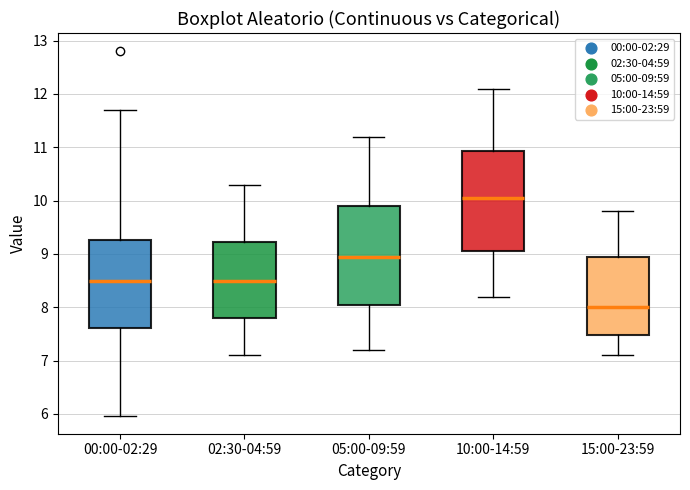

Reading left to right, read every box against the y-axis: the position of its median line, the range the box covers, and the ends of its whiskers. The values are not printed on the chart, so give them approximately, as read against the axis.

00:00-02:29: median 8.5, box 7.6 to 9.3, whiskers 6.0 to 11.7
02:30-04:59: median 8.5, box 7.8 to 9.2, whiskers 7.1 to 10.3
05:00-09:59: median 9.0, box 8.1 to 9.9, whiskers 7.2 to 11.2
10:00-14:59: median 10.1, box 9.1 to 10.9, whiskers 8.2 to 12.1
15:00-23:59: median 8.0, box 7.5 to 9.0, whiskers 7.1 to 9.8